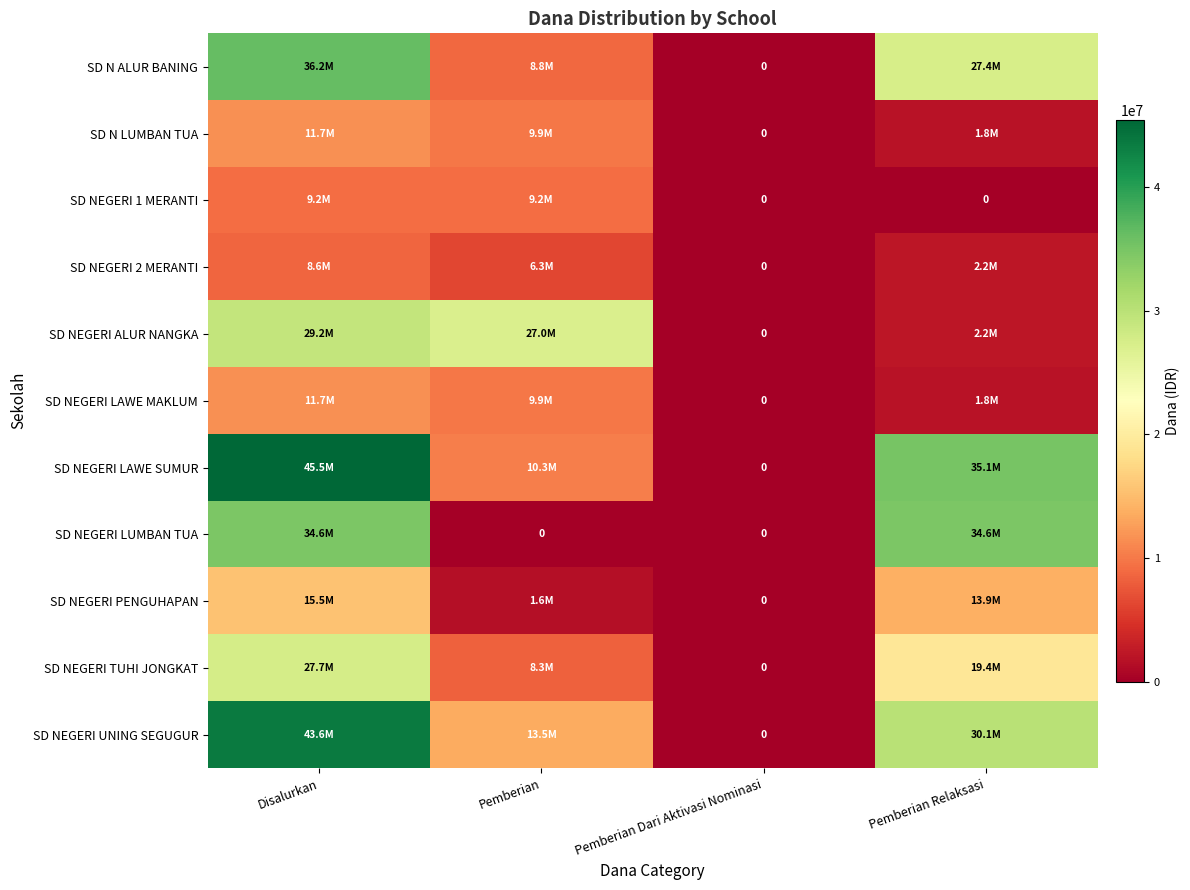

Where does the SD NEGERI ALUR NANGKA series first go above 27000000?

Disalurkan